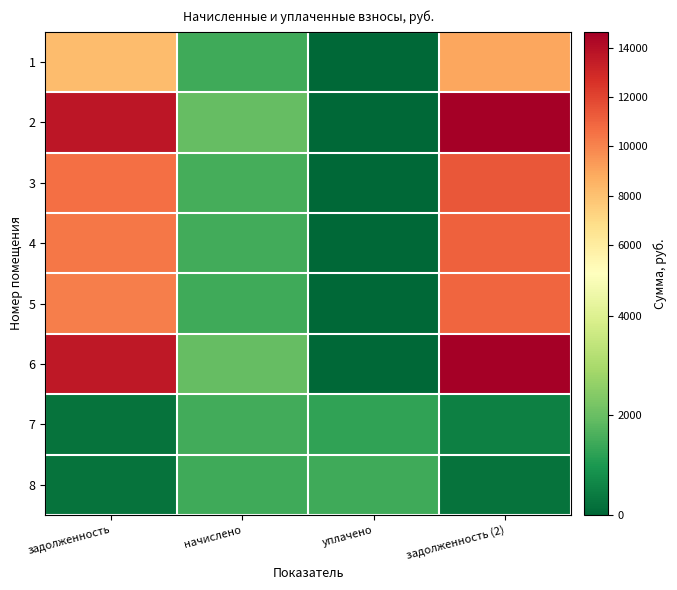

Which series has the largest range (max minus min)?

2